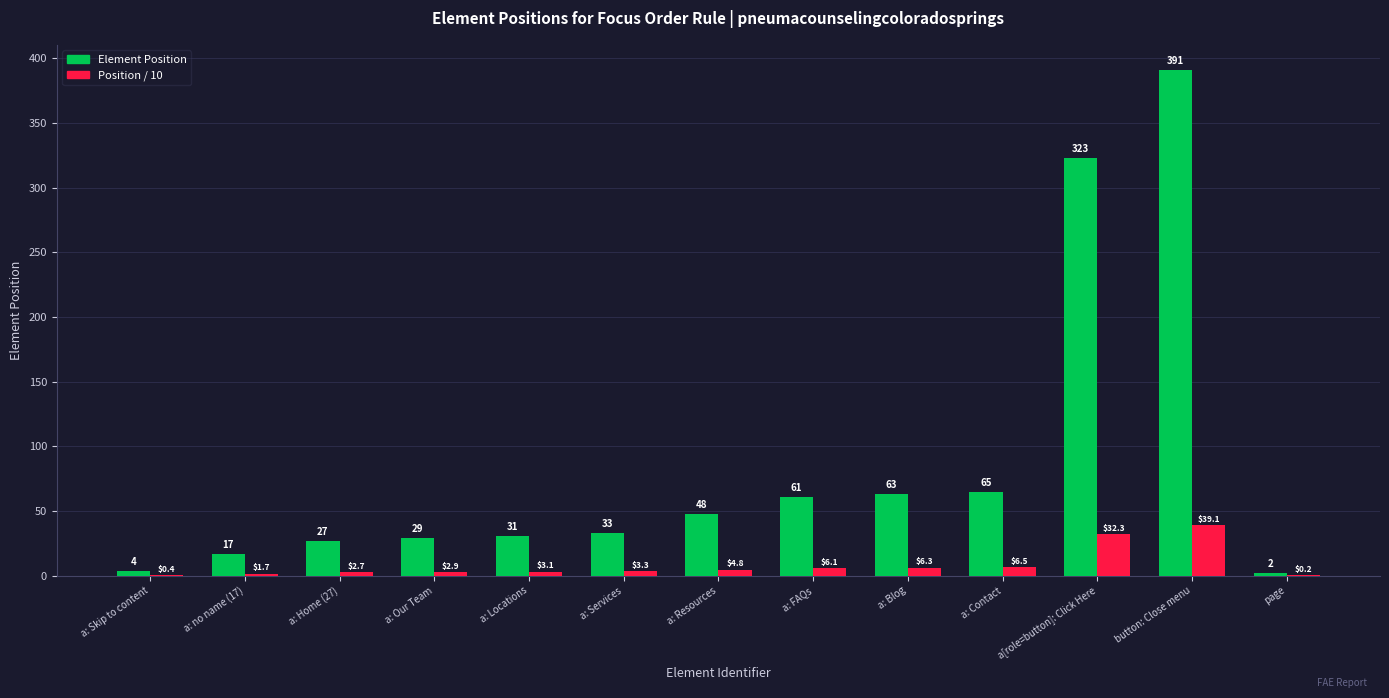

Which series changed the most between a: Services and page?

Element Position